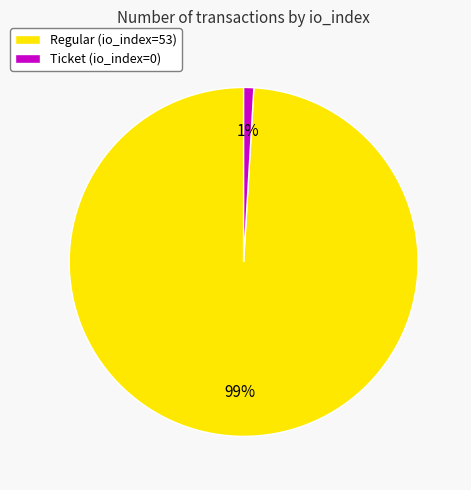

Combined, do Regular (io_index=53) and Ticket (io_index=0) account for over 50%?

Yes